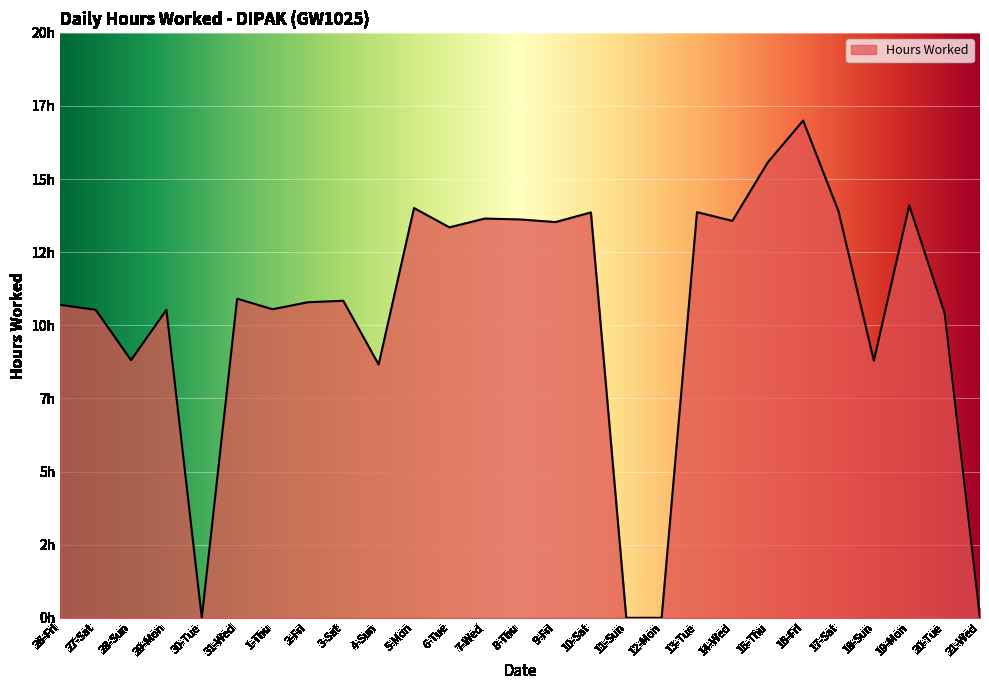

Does the chart have visible grid lines?

Yes